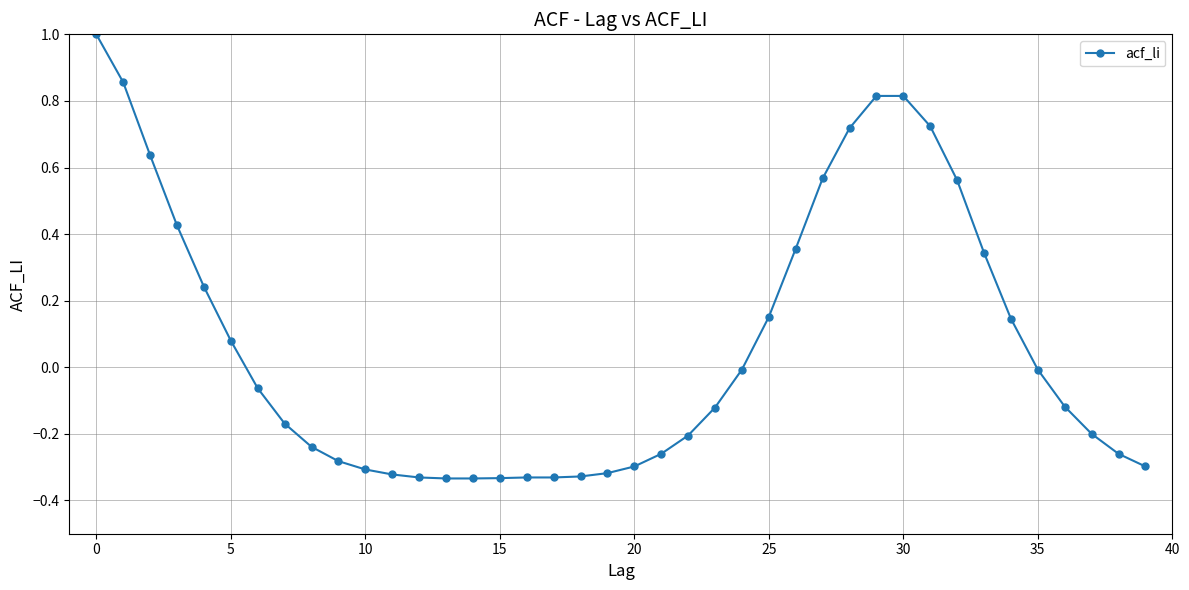

What is the sum of all values?

2.6